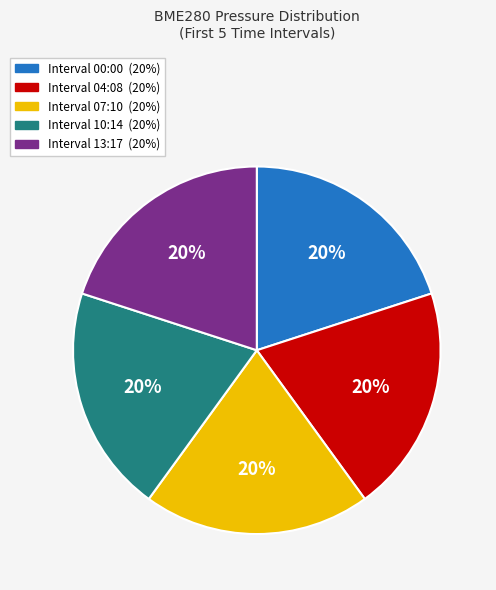

Is there any slice that represents more than half of the pie?

No